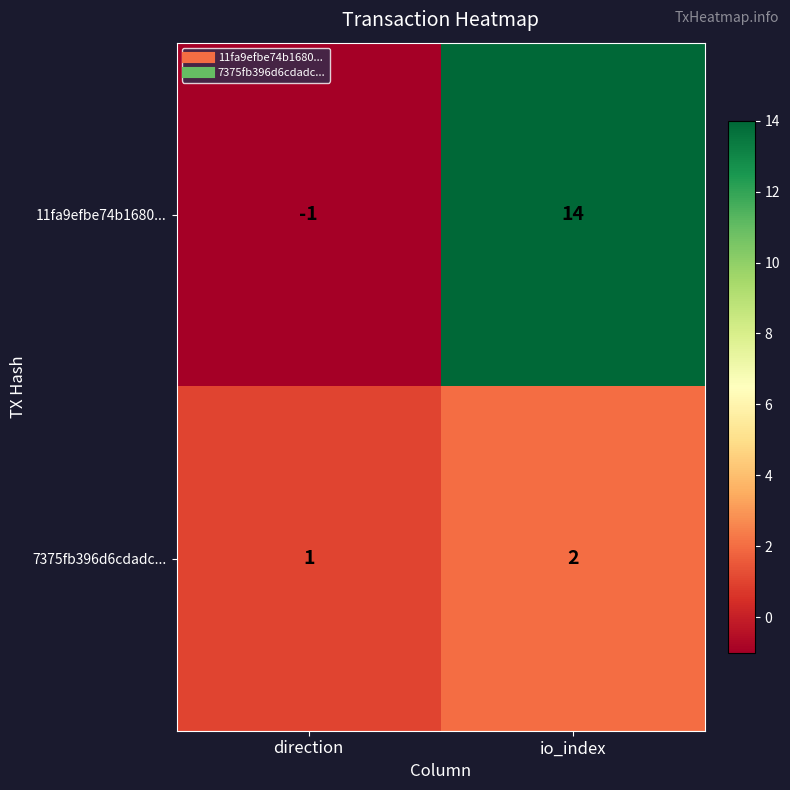

How many series are shown in this chart?

2